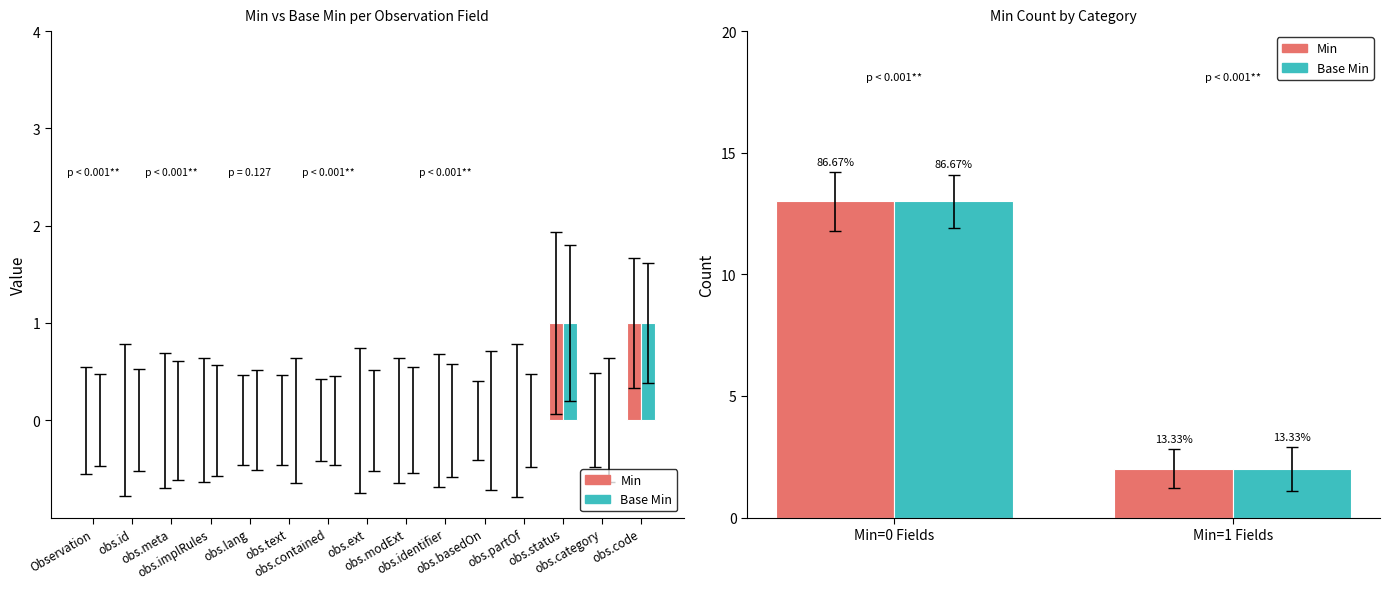

What is the maximum value shown in the chart?

13